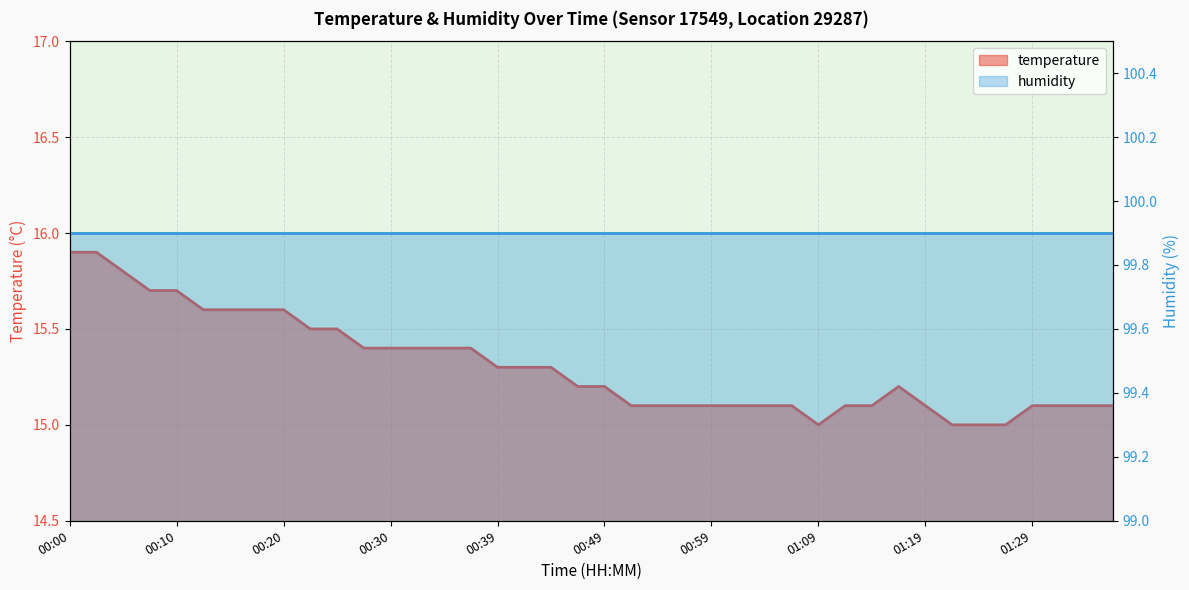

Reading right to left, extract all data points from this chart.

15.1	15.1	15.1	15.1	15.0	15.0	15.0	15.1	15.2	15.1	15.1	15.0	15.1	15.1	15.1	15.1	15.1	15.1	15.1	15.2	15.2	15.3	15.3	15.3	15.4	15.4	15.4	15.4	15.4	15.5	15.5	15.6	15.6	15.6	15.6	15.7	15.7	15.8	15.9	15.9